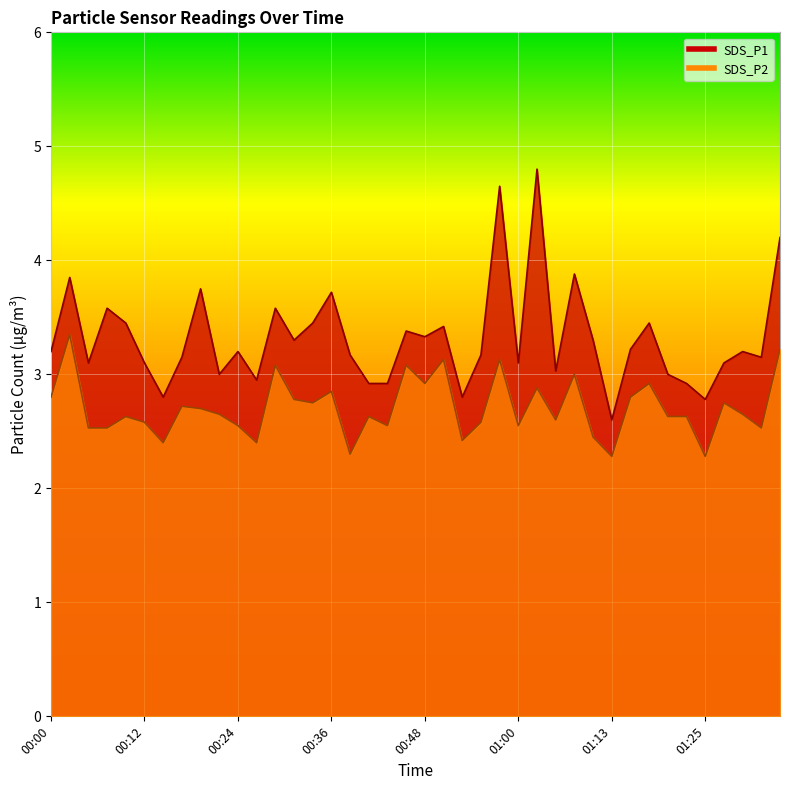

What is the difference between the second highest and minimum values in the SDS_P2 series?

0.9